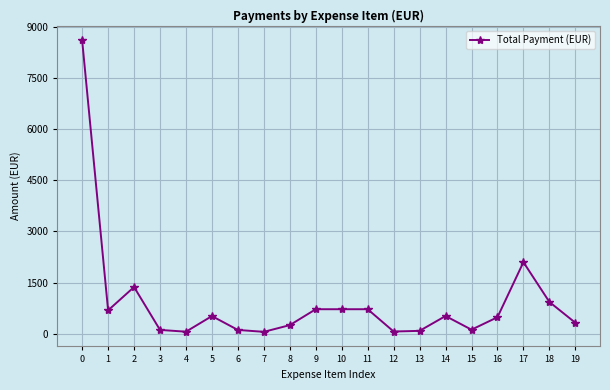

Read the value at 8.

257.7